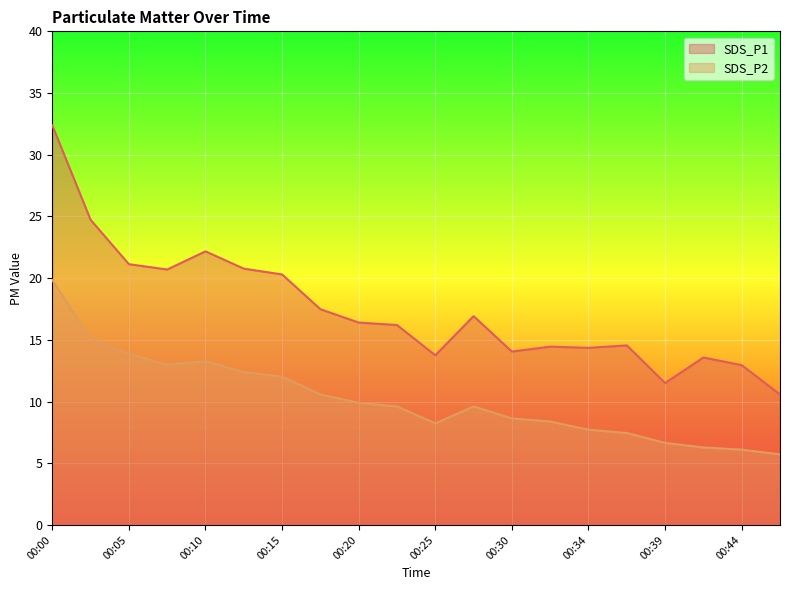

Between 00:47 and 00:34, which is larger?

00:34